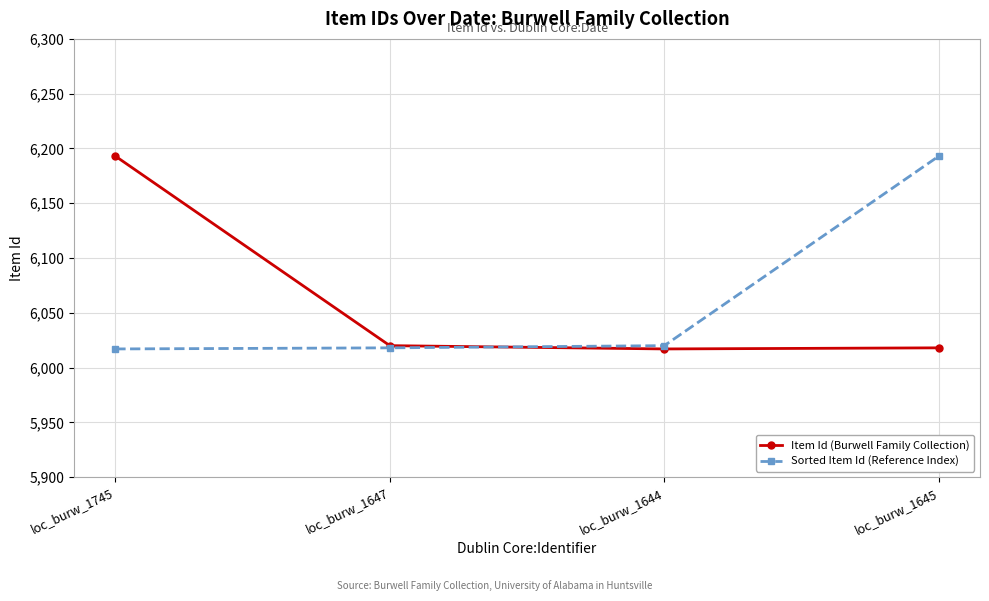

What is the spread (max minus min) of values at loc_burw_1745?

176